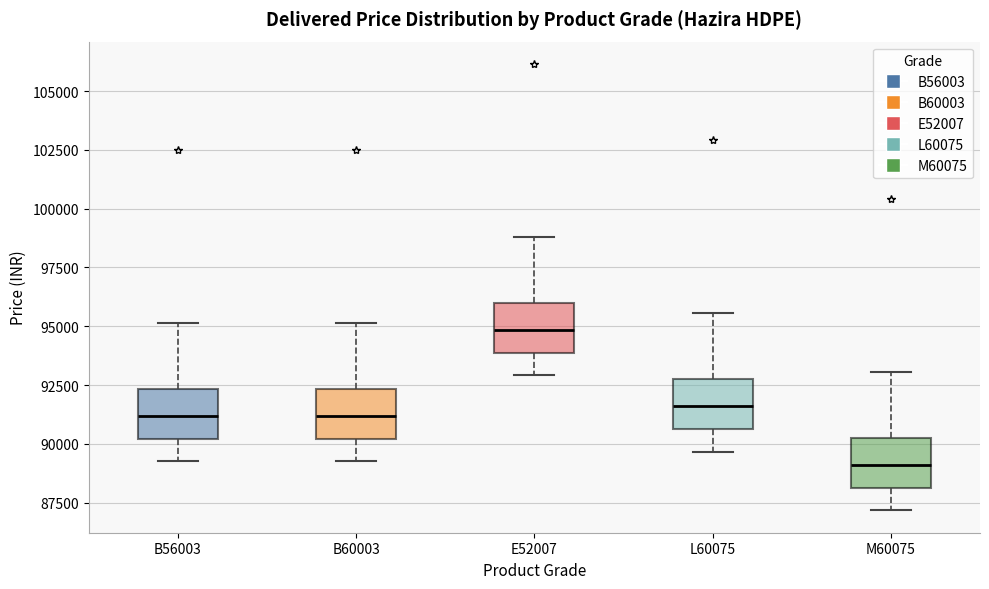

Reading left to right, transcribe this box plot: for each box, give where its median line is, the range the box spans, and where its two whiskers end, as read against the y-axis. The values are not printed on the chart, so give them approximately, as read against the axis.

B56003: median 91000, box 90000 to 92500, whiskers 89500 to 95000
B60003: median 91000, box 90000 to 92500, whiskers 89500 to 95000
E52007: median 95000, box 94000 to 96000, whiskers 93000 to 99000
L60075: median 91500, box 90500 to 93000, whiskers 89500 to 95500
M60075: median 89000, box 88000 to 90500, whiskers 87000 to 93000